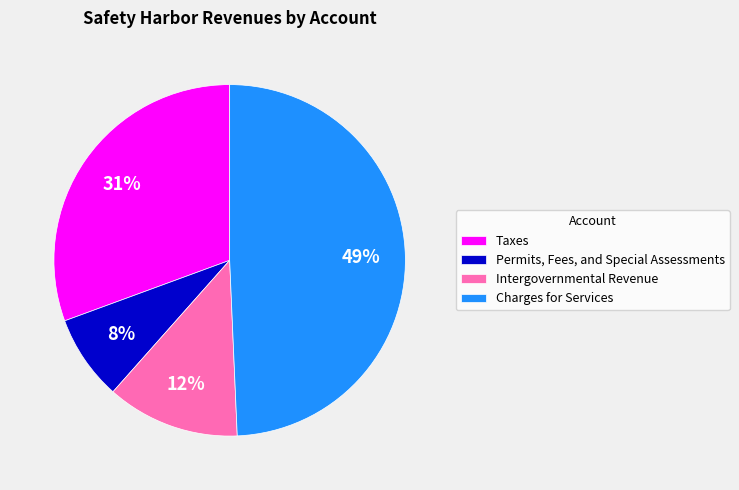

To the nearest percent, what percentage of the pie is Charges for Services?

49%